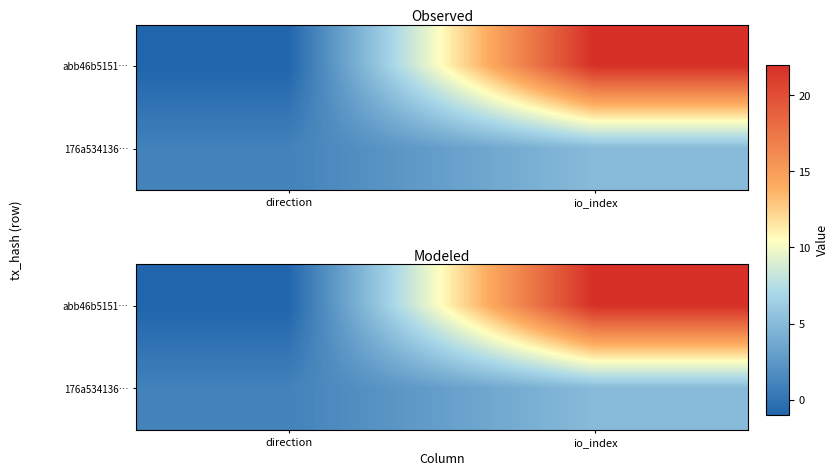

What is the spread (max minus min) of values at io_index?

17